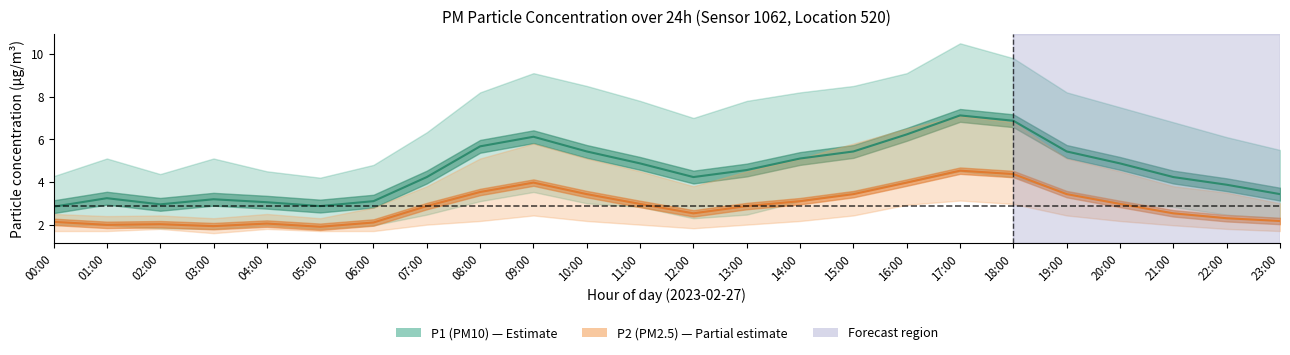

Reading left to right, extract all data points from this chart.

P1: 00:00=2.8	01:00=3.2	02:00=3.0	03:00=3.2	04:00=3.0	05:00=2.9	06:00=3.1	07:00=4.2	08:00=5.7	09:00=6.1	10:00=5.4	11:00=4.9	12:00=4.2	13:00=4.6	14:00=5.1	15:00=5.4	16:00=6.2	17:00=7.1	18:00=6.9	19:00=5.4	20:00=4.9	21:00=4.2	22:00=3.9	23:00=3.4
P1_upper: 00:00=4.3	01:00=5.1	02:00=4.4	03:00=5.1	04:00=4.5	05:00=4.2	06:00=4.8	07:00=6.3	08:00=8.2	09:00=9.1	10:00=8.5	11:00=7.8	12:00=7.0	13:00=7.8	14:00=8.2	15:00=8.5	16:00=9.1	17:00=10.5	18:00=9.8	19:00=8.2	20:00=7.5	21:00=6.8	22:00=6.1	23:00=5.5
P1_lower: 00:00=2.0	01:00=2.0	02:00=1.8	03:00=1.8	04:00=2.0	05:00=1.8	06:00=2.0	07:00=2.5	08:00=3.1	09:00=3.5	10:00=3.0	11:00=2.8	12:00=2.3	13:00=2.5	14:00=3.1	15:00=3.5	16:00=4.0	17:00=4.5	18:00=4.2	19:00=3.5	20:00=3.0	21:00=2.8	22:00=2.5	23:00=2.3
P2: 00:00=2.1	01:00=2.0	02:00=2.0	03:00=1.9	04:00=2.0	05:00=1.9	06:00=2.1	07:00=2.9	08:00=3.5	09:00=4.0	10:00=3.4	11:00=3.0	12:00=2.5	13:00=2.9	14:00=3.1	15:00=3.4	16:00=4.0	17:00=4.5	18:00=4.4	19:00=3.4	20:00=3.0	21:00=2.5	22:00=2.3	23:00=2.2
P2_upper: 00:00=2.5	01:00=2.4	02:00=2.4	03:00=2.3	04:00=2.5	05:00=2.3	06:00=2.8	07:00=3.8	08:00=5.1	09:00=5.8	10:00=5.1	11:00=4.5	12:00=3.8	13:00=4.5	14:00=5.1	15:00=5.8	16:00=6.5	17:00=7.1	18:00=6.8	19:00=5.1	20:00=4.5	21:00=3.8	22:00=3.5	23:00=3.0
P2_lower: 00:00=1.7	01:00=1.7	02:00=1.8	03:00=1.6	04:00=1.8	05:00=1.7	06:00=1.7	07:00=2.0	08:00=2.2	09:00=2.4	10:00=2.2	11:00=2.0	12:00=1.8	13:00=2.0	14:00=2.2	15:00=2.4	16:00=2.9	17:00=3.1	18:00=3.0	19:00=2.4	20:00=2.2	21:00=2.0	22:00=1.8	23:00=1.7